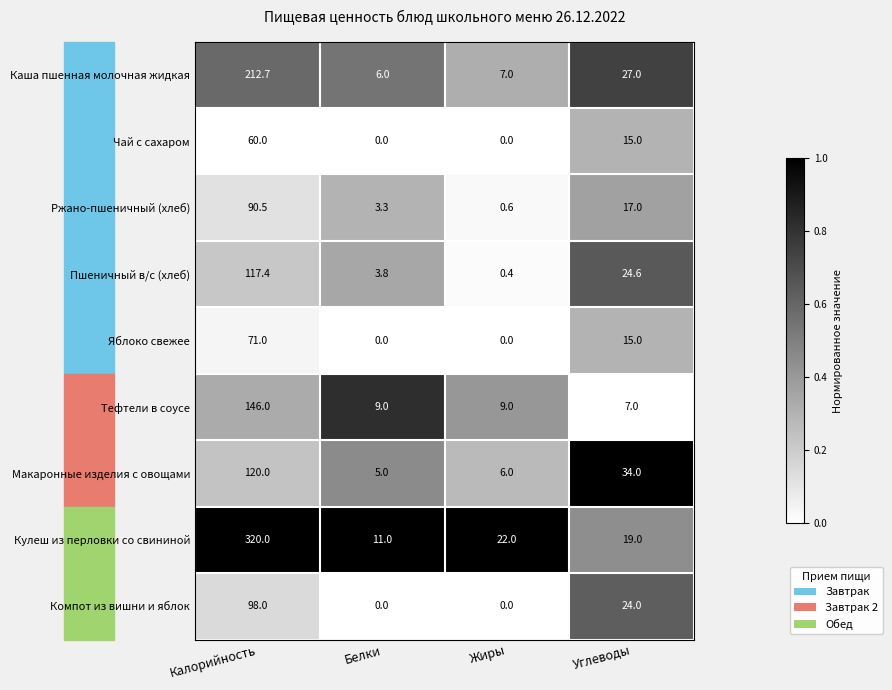

Read the Тефтели в соусе value at Белки.

9.0